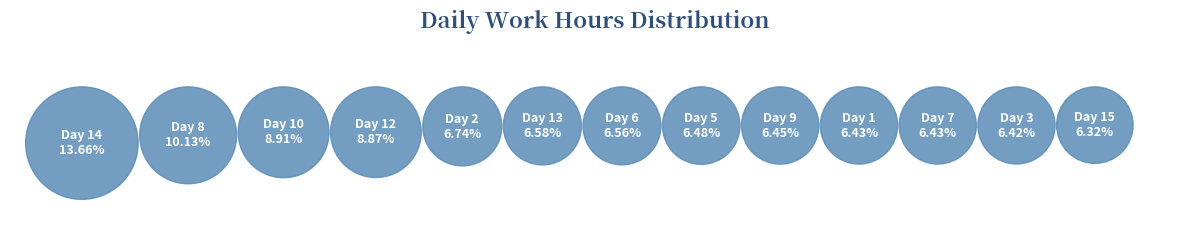

To the nearest percent, what is the difference between the Day 10 and Day 6 slice percentages?

2%